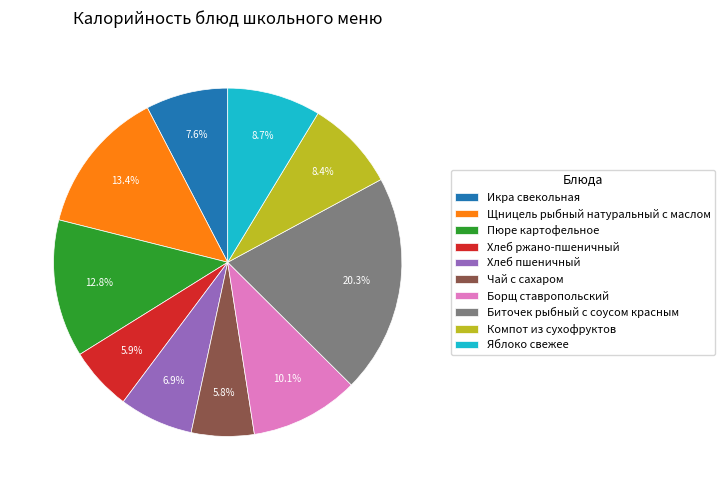

Which category has the biggest portion of the pie?

Биточек рыбный с соусом красным